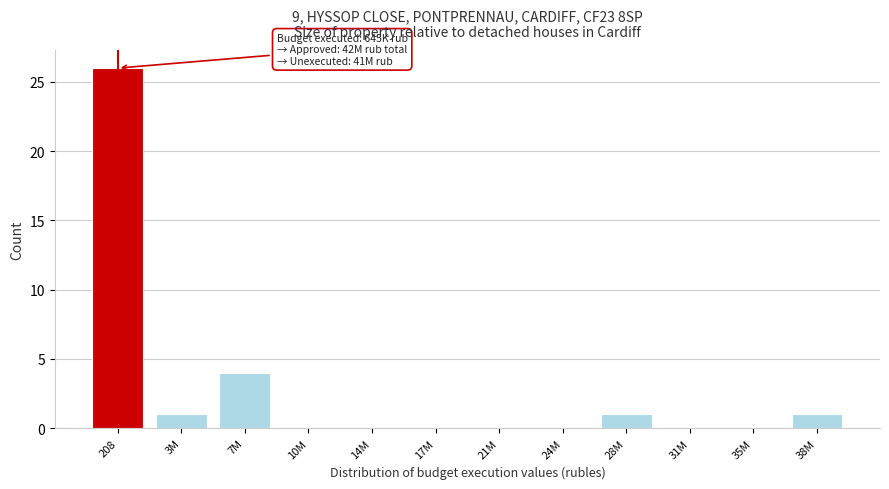

Reading left to right, extract all data points from this chart.

208=26	3M=1	7M=4	10M=0	14M=0	17M=0	21M=0	24M=0	28M=1	31M=0	35M=0	38M=1